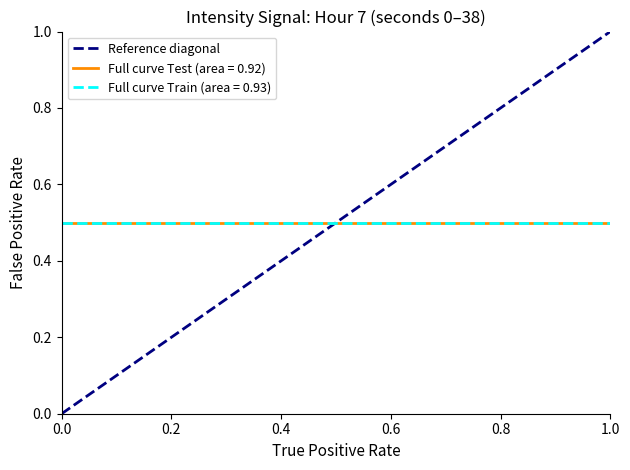

What is the maximum value shown in the chart?

1.0